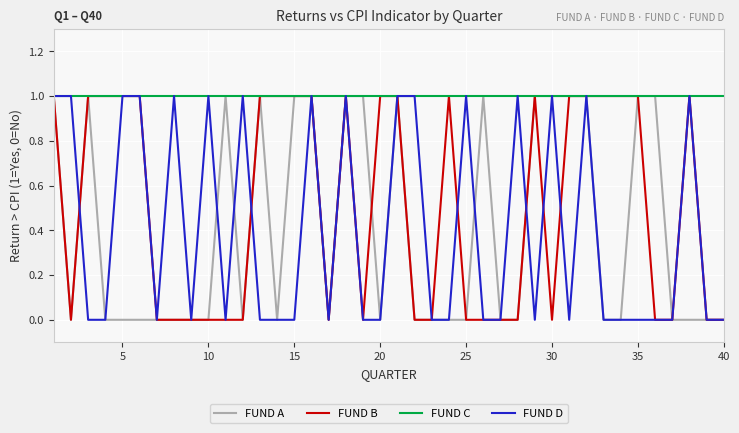

What are all the series names shown in the legend?

FUND A, FUND B, FUND C, FUND D